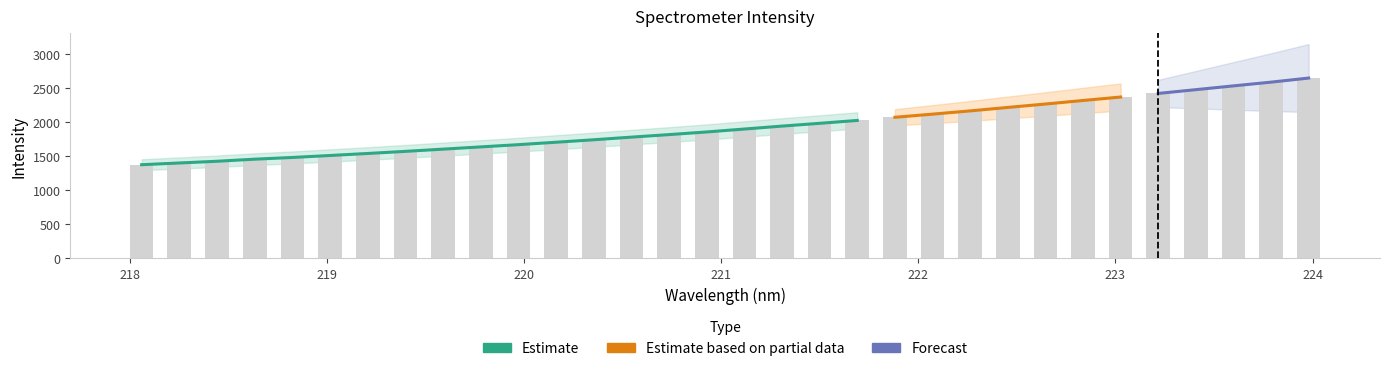

At which category does the chart reach its minimum across all series?

218